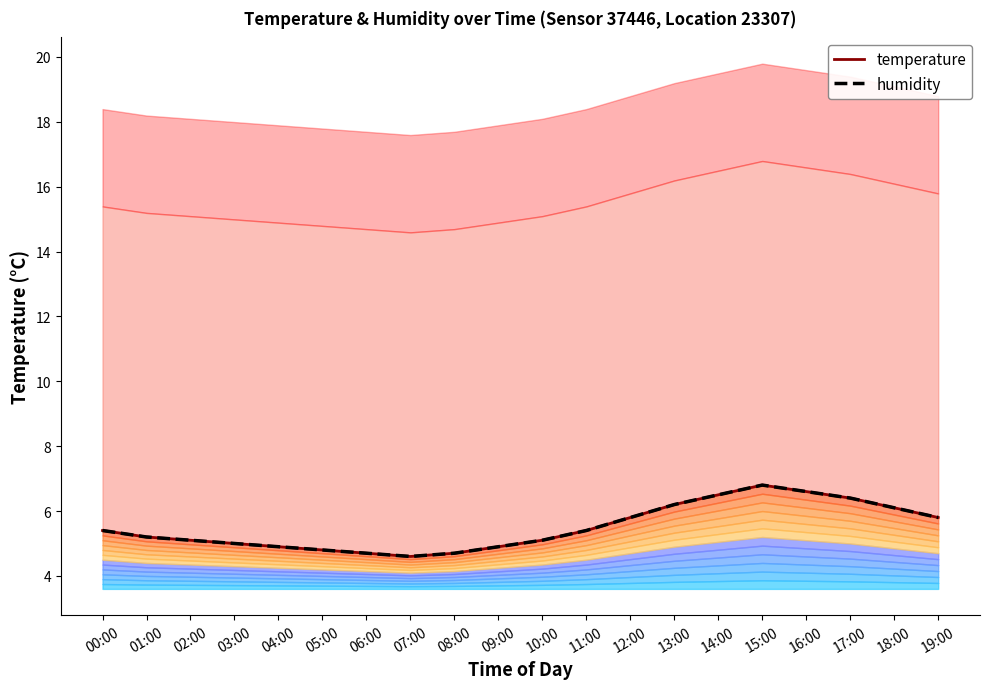

How many values in the humidity_line series exceed 5?

13